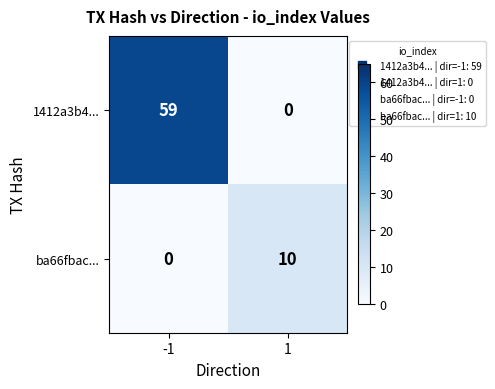

Between -1 and 1, which series saw the biggest shift?

1412a3b4...